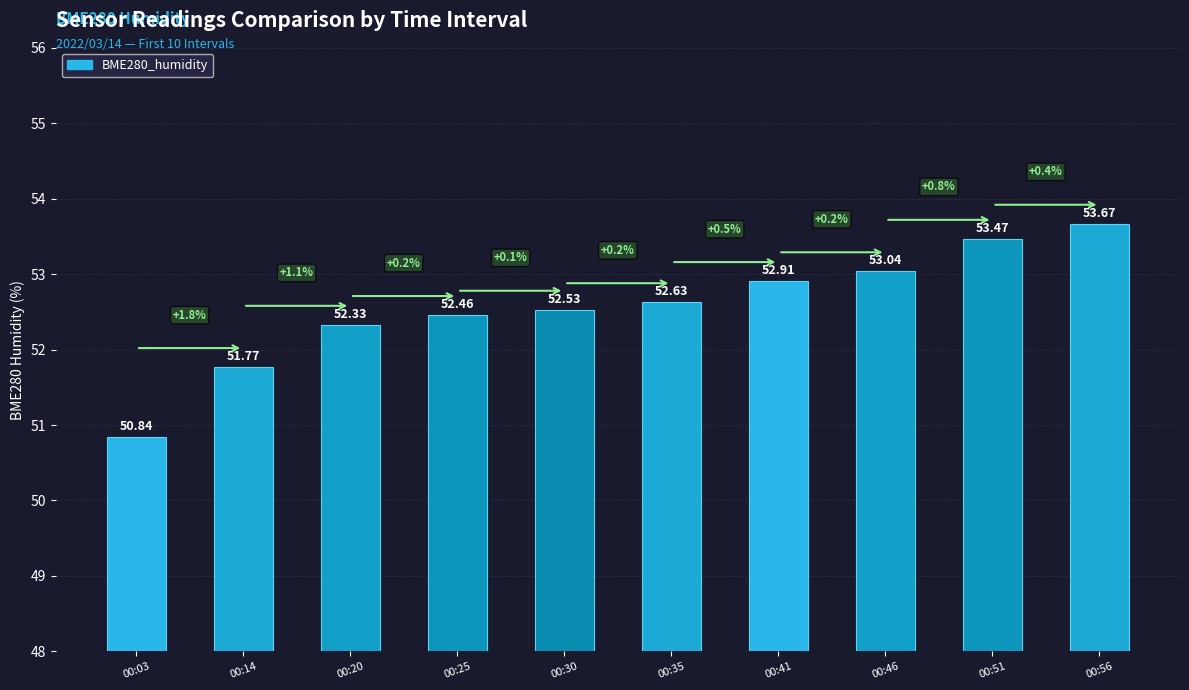

Where does the data first go above 52?

00:20